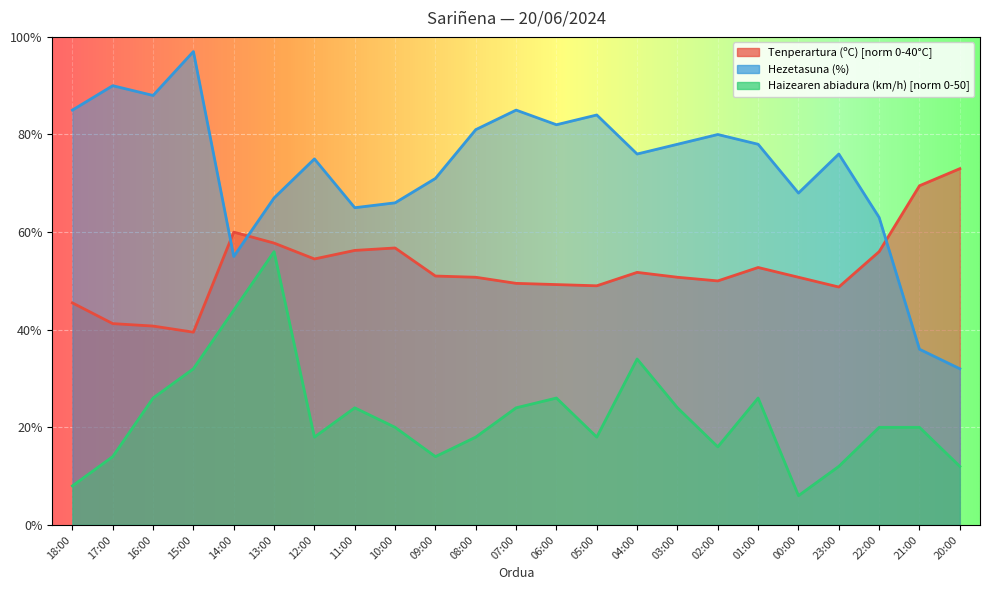

What is the total value across all series at 09:00?

136.0